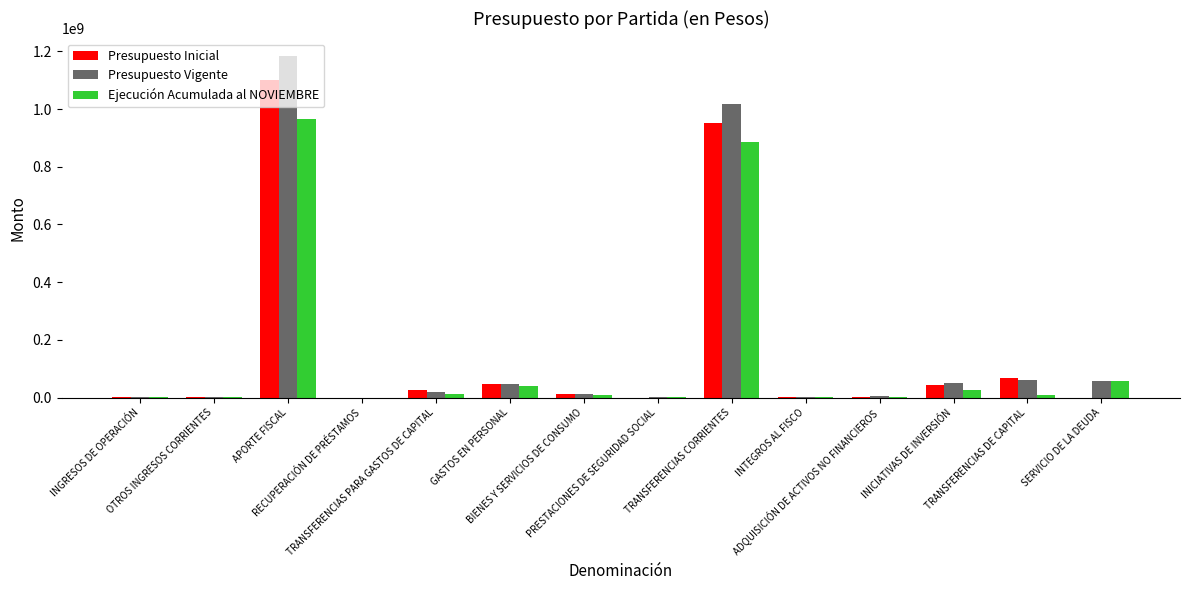

Which series has the widest spread of values?

Presupuesto Vigente